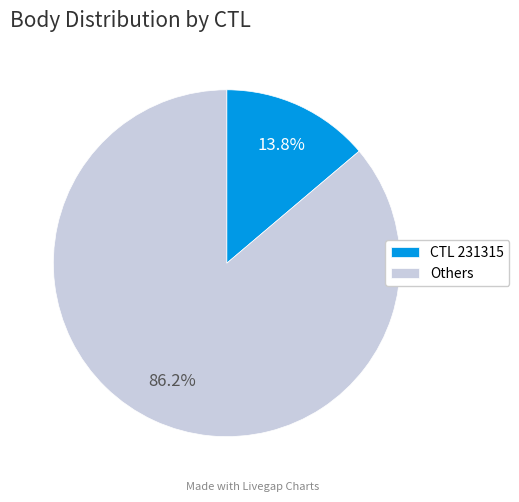

What is the largest slice in the pie chart?

Others